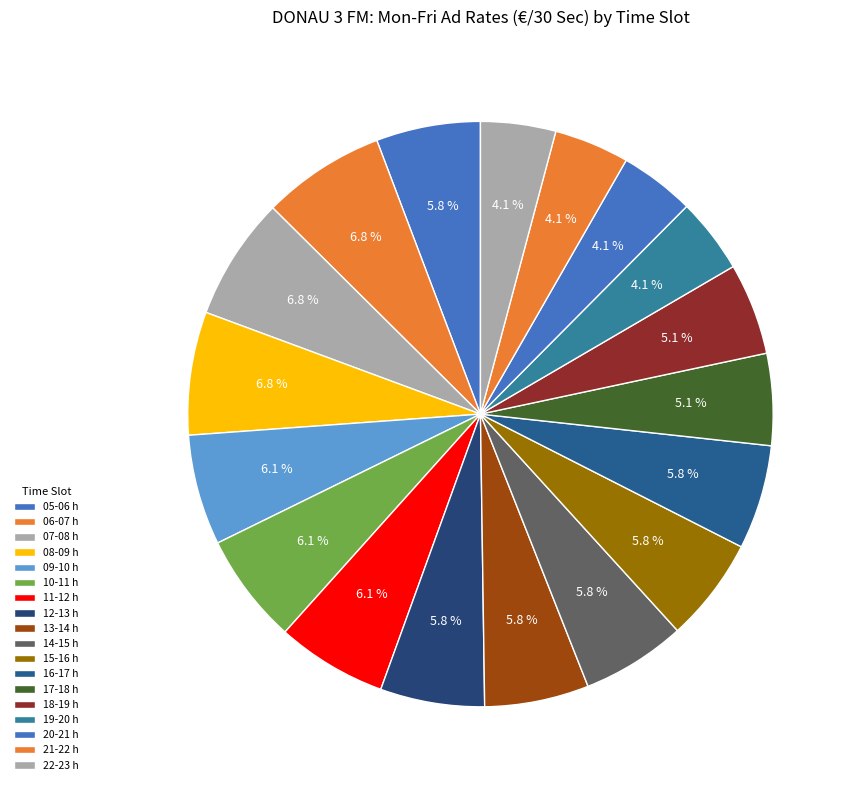

Count the number of slices in the pie.

18